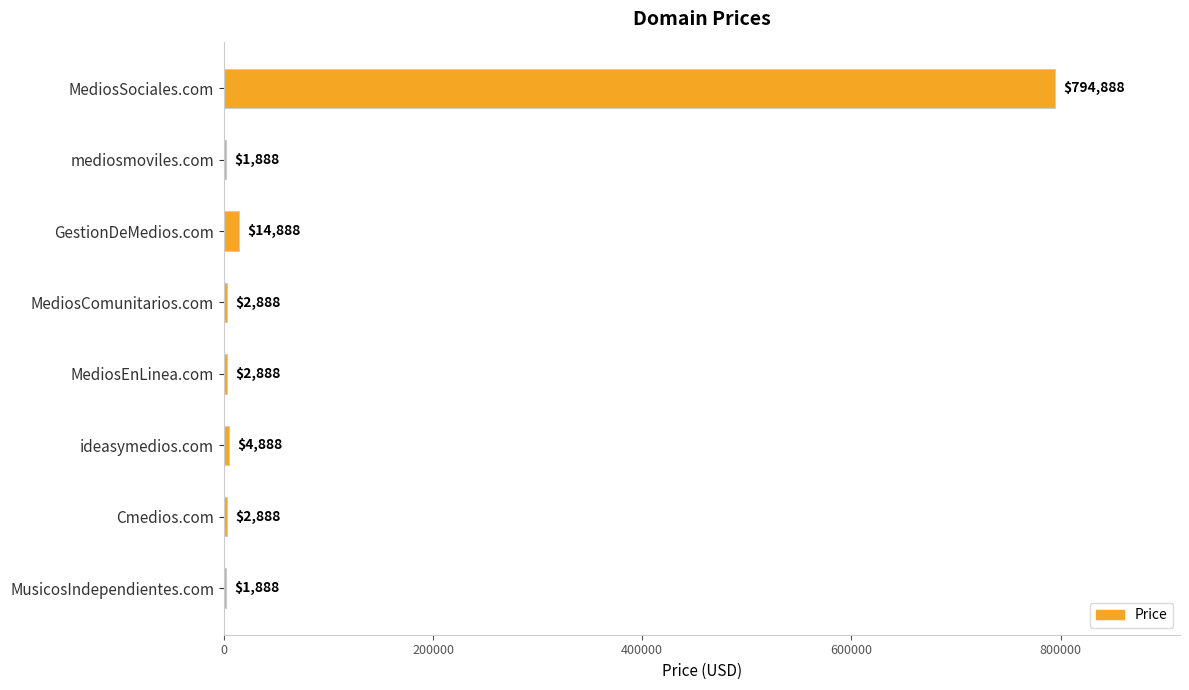

Count the number of data series in this chart.

1